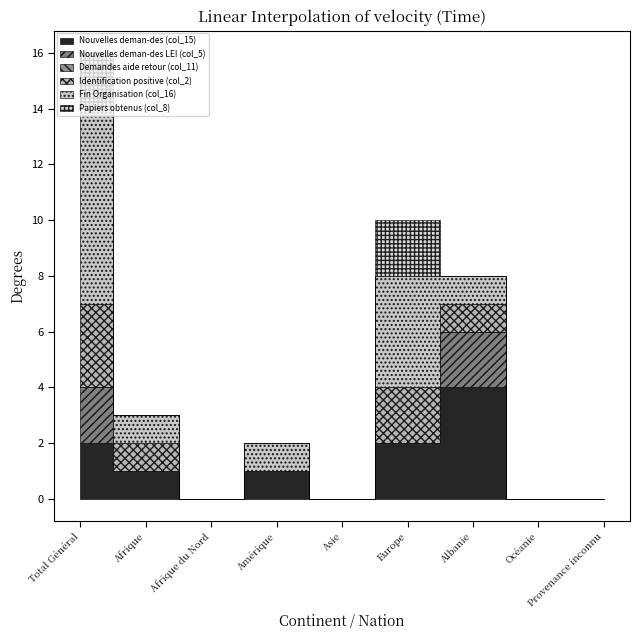

What is the label of the 9th point from the left?

Provenance inconnu